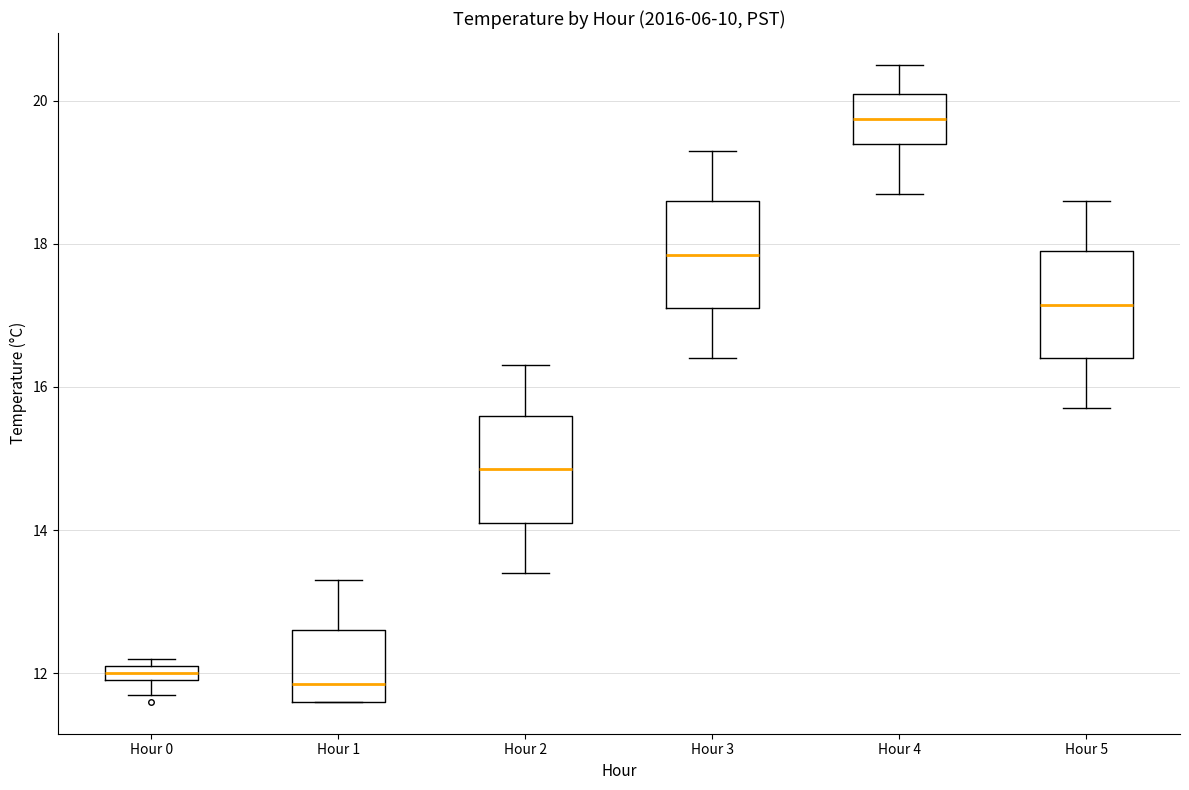

Where does the median line of the box for Hour 3 sit on the y-axis? The values are not printed on the chart, so give them approximately, as read against the axis.

17.8